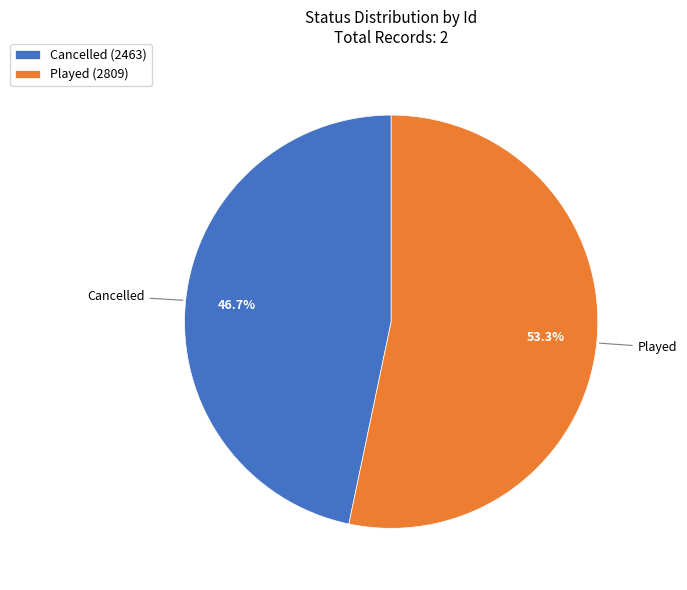

True or false: Played accounts for 53% of the total.

True